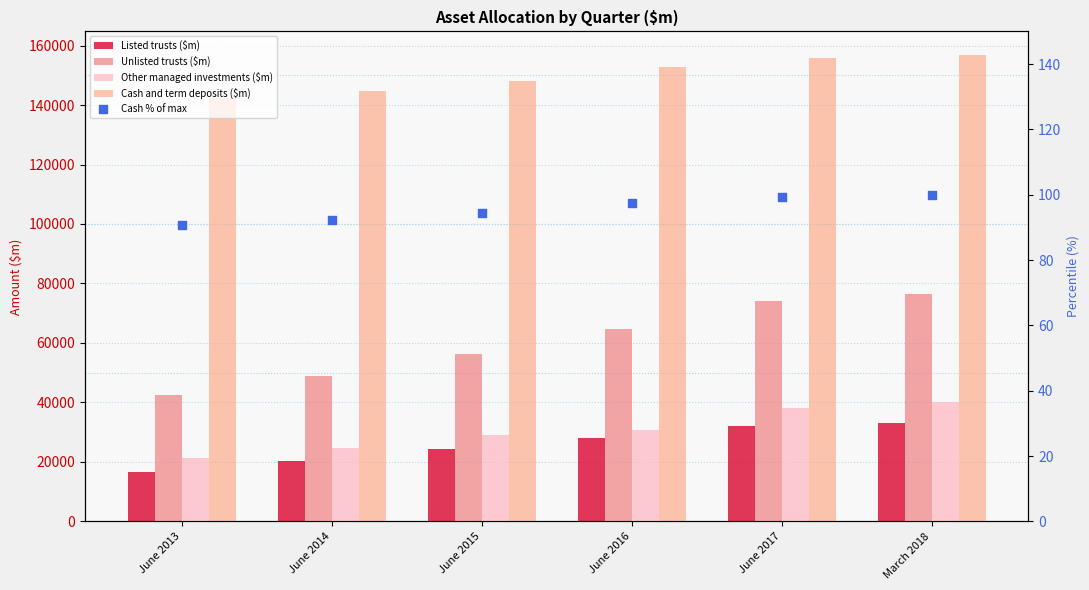

Is the value of Cash and term deposits ($m) at June 2015 greater than the value of Listed trusts ($m) at June 2017?

Yes